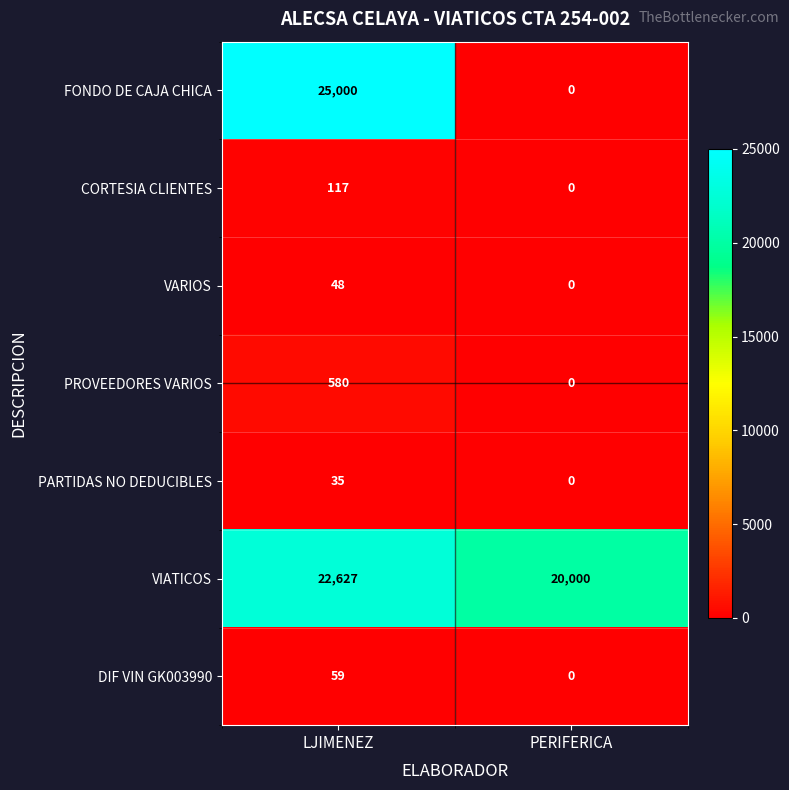

List the labels in order of FONDO DE CAJA CHICA value, largest first.

LJIMENEZ, PERIFERICA